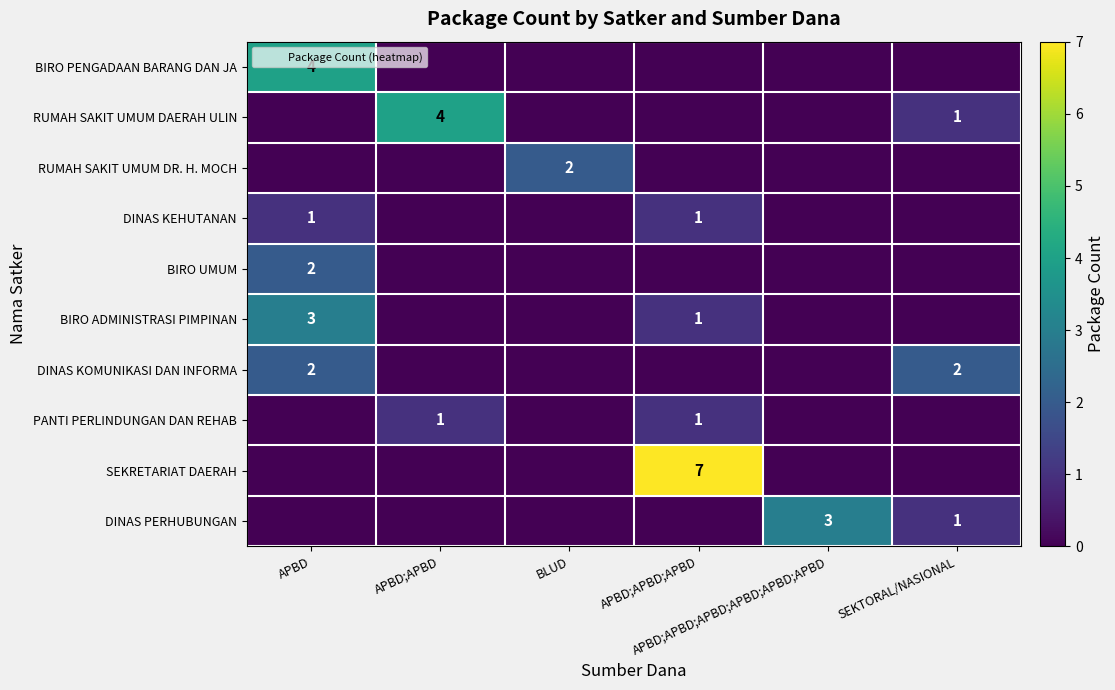

Rank the series at APBD;APBD from highest to lowest value.

RUMAH SAKIT UMUM DAERAH ULIN, PANTI PERLINDUNGAN DAN REHAB, BIRO PENGADAAN BARANG DAN JA, RUMAH SAKIT UMUM DR. H. MOCH, DINAS KEHUTANAN, BIRO UMUM, BIRO ADMINISTRASI PIMPINAN, DINAS KOMUNIKASI DAN INFORMA, SEKRETARIAT DAERAH, DINAS PERHUBUNGAN